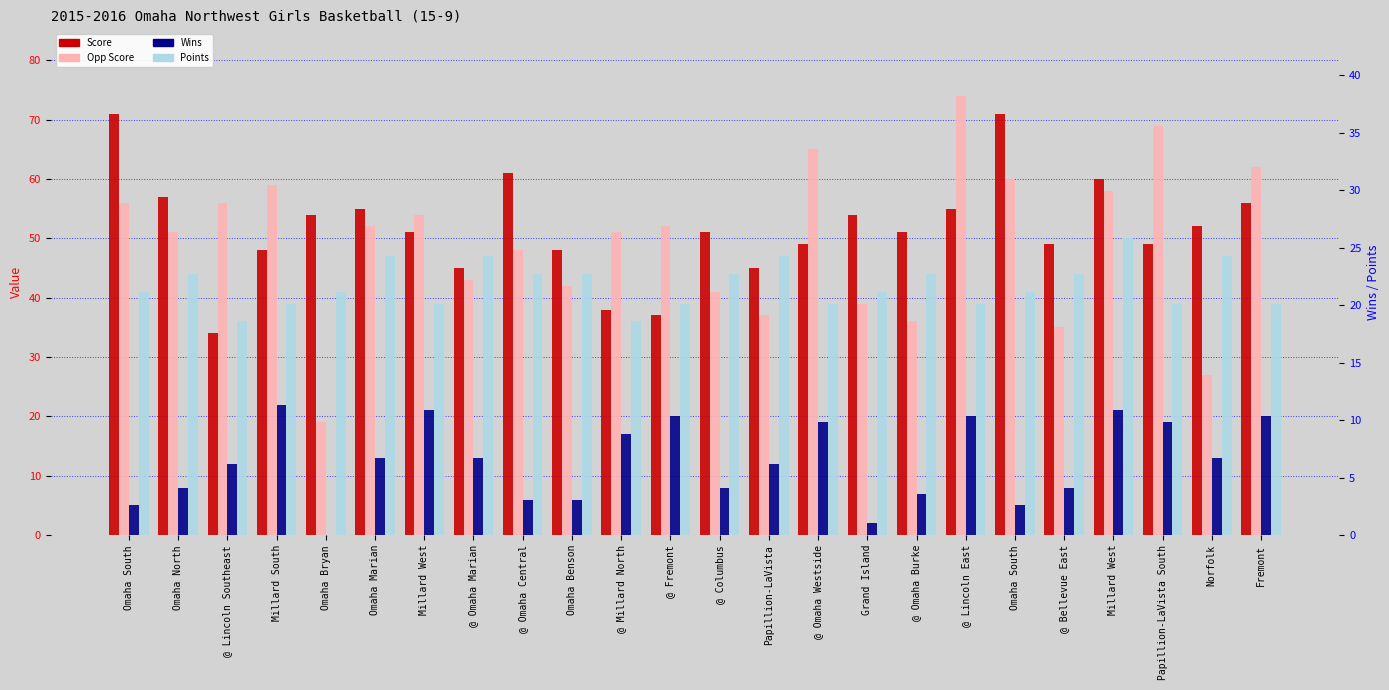

Reading right to left, what are all the values shown in this chart?

Score: Fremont=56	Norfolk=52	Papillion-LaVista South=49	Millard West=60	@ Bellevue East=49	Omaha South=71	@ Lincoln East=55	@ Omaha Burke=51	Grand Island=54	@ Omaha Westside=49	Papillion-LaVista=45	@ Columbus=51	@ Fremont=37	@ Millard North=38	Omaha Benson=48	@ Omaha Central=61	@ Omaha Marian=45	Millard West=51	Omaha Marian=55	Omaha Bryan=54	Millard South=48	@ Lincoln Southeast=34	Omaha North=57	Omaha South=71
Opp Score: Fremont=62	Norfolk=27	Papillion-LaVista South=69	Millard West=58	@ Bellevue East=35	Omaha South=60	@ Lincoln East=74	@ Omaha Burke=36	Grand Island=39	@ Omaha Westside=65	Papillion-LaVista=37	@ Columbus=41	@ Fremont=52	@ Millard North=51	Omaha Benson=42	@ Omaha Central=48	@ Omaha Marian=43	Millard West=54	Omaha Marian=52	Omaha Bryan=19	Millard South=59	@ Lincoln Southeast=56	Omaha North=51	Omaha South=56
Wins: Fremont=20	Norfolk=13	Papillion-LaVista South=19	Millard West=21	@ Bellevue East=8	Omaha South=5	@ Lincoln East=20	@ Omaha Burke=7	Grand Island=2	@ Omaha Westside=19	Papillion-LaVista=12	@ Columbus=8	@ Fremont=20	@ Millard North=17	Omaha Benson=6	@ Omaha Central=6	@ Omaha Marian=13	Millard West=21	Omaha Marian=13	Omaha Bryan=0	Millard South=22	@ Lincoln Southeast=12	Omaha North=8	Omaha South=5
Points: Fremont=39	Norfolk=47	Papillion-LaVista South=39	Millard West=50	@ Bellevue East=44	Omaha South=41	@ Lincoln East=39	@ Omaha Burke=44	Grand Island=41	@ Omaha Westside=39	Papillion-LaVista=47	@ Columbus=44	@ Fremont=39	@ Millard North=36	Omaha Benson=44	@ Omaha Central=44	@ Omaha Marian=47	Millard West=39	Omaha Marian=47	Omaha Bryan=41	Millard South=39	@ Lincoln Southeast=36	Omaha North=44	Omaha South=41